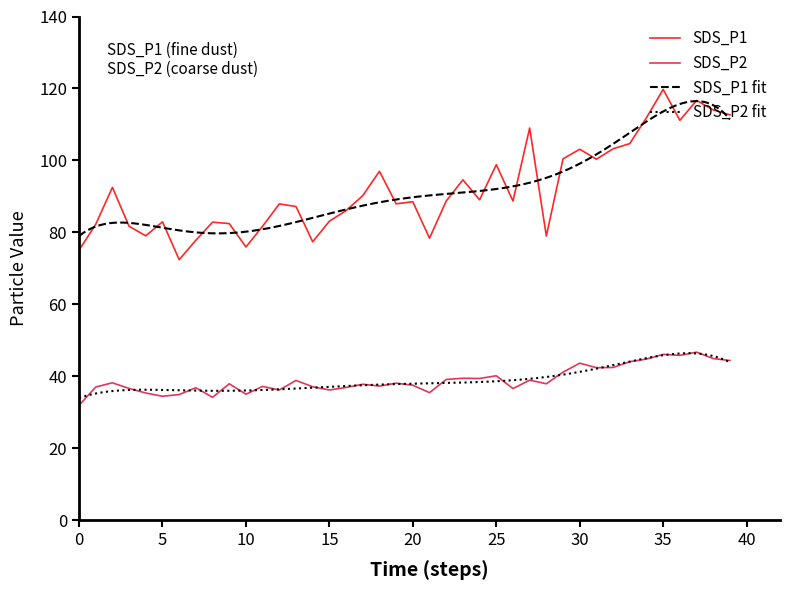

What is the highest value of the SDS_P1 series?

119.7